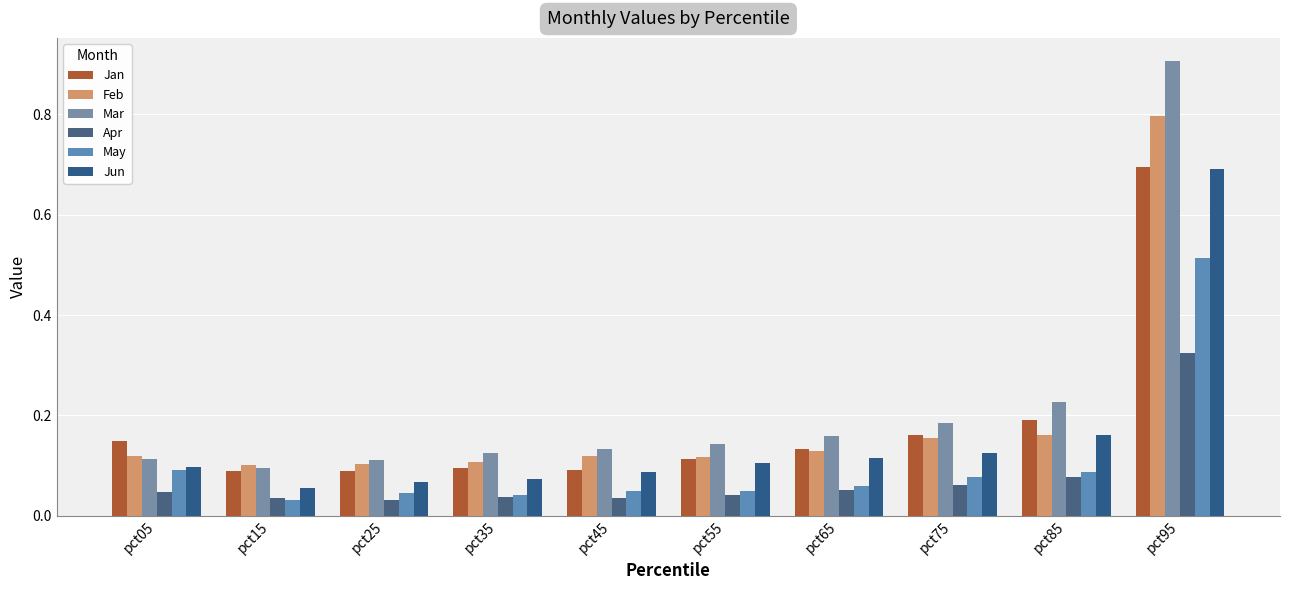

Reading left to right, list all the values displayed in this chart.

Jan: 0.1	0.1	0.1	0.1	0.1	0.1	0.1	0.2	0.2	0.7
Feb: 0.1	0.1	0.1	0.1	0.1	0.1	0.1	0.2	0.2	0.8
Mar: 0.1	0.1	0.1	0.1	0.1	0.1	0.2	0.2	0.2	0.9
Apr: 0.0	0.0	0.0	0.0	0.0	0.0	0.1	0.1	0.1	0.3
May: 0.1	0.0	0.0	0.0	0.1	0.1	0.1	0.1	0.1	0.5
Jun: 0.1	0.1	0.1	0.1	0.1	0.1	0.1	0.1	0.2	0.7